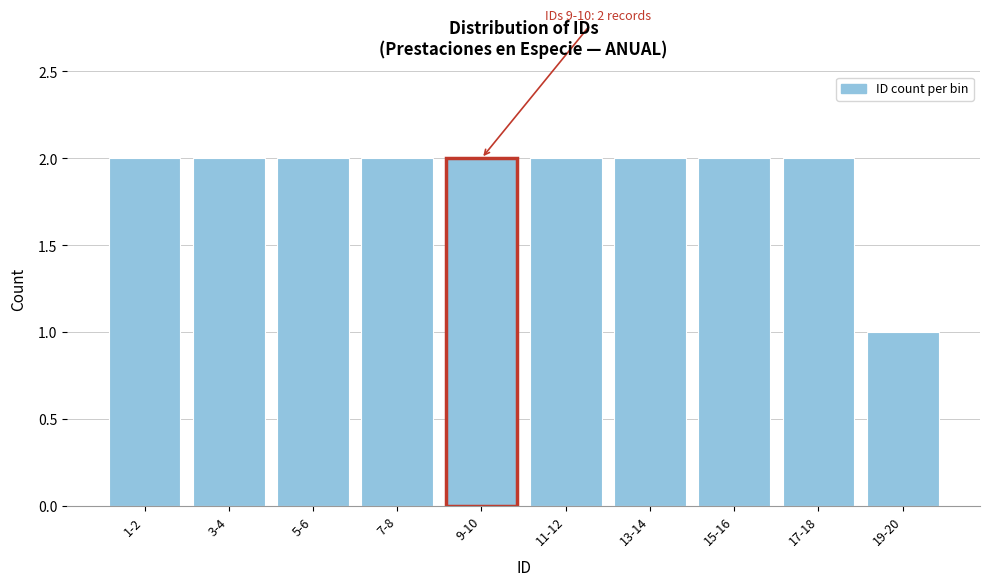

Reading right to left, what are all the values shown in this chart?

19-20=1	17-18=2	15-16=2	13-14=2	11-12=2	9-10=2	7-8=2	5-6=2	3-4=2	1-2=2